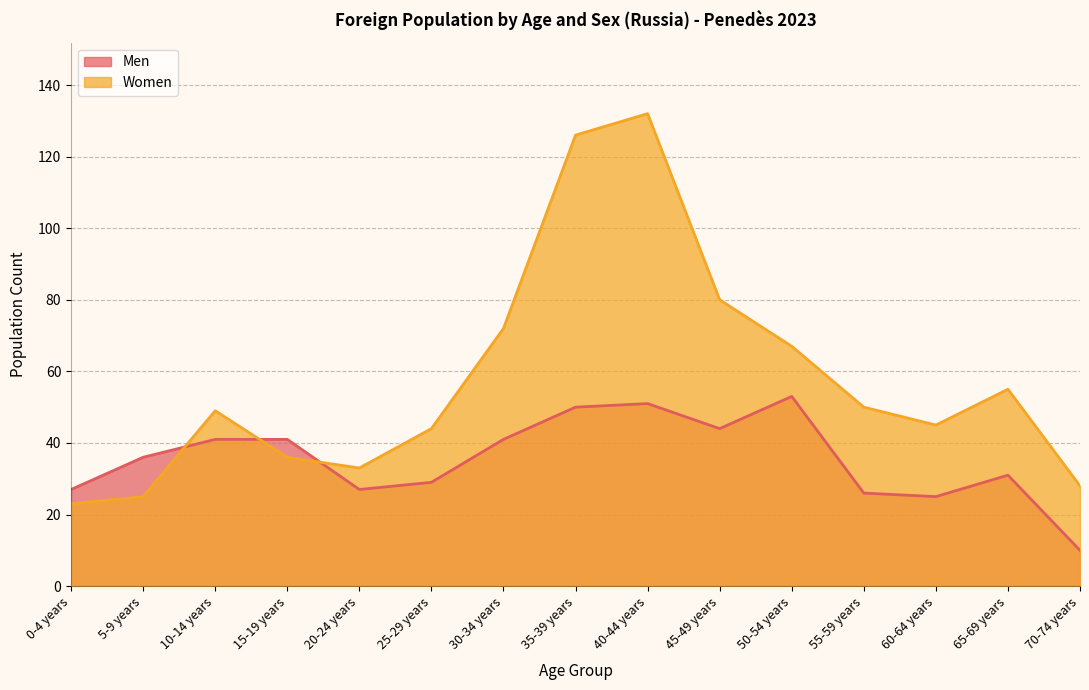

What is the minimum value shown in the chart?

10